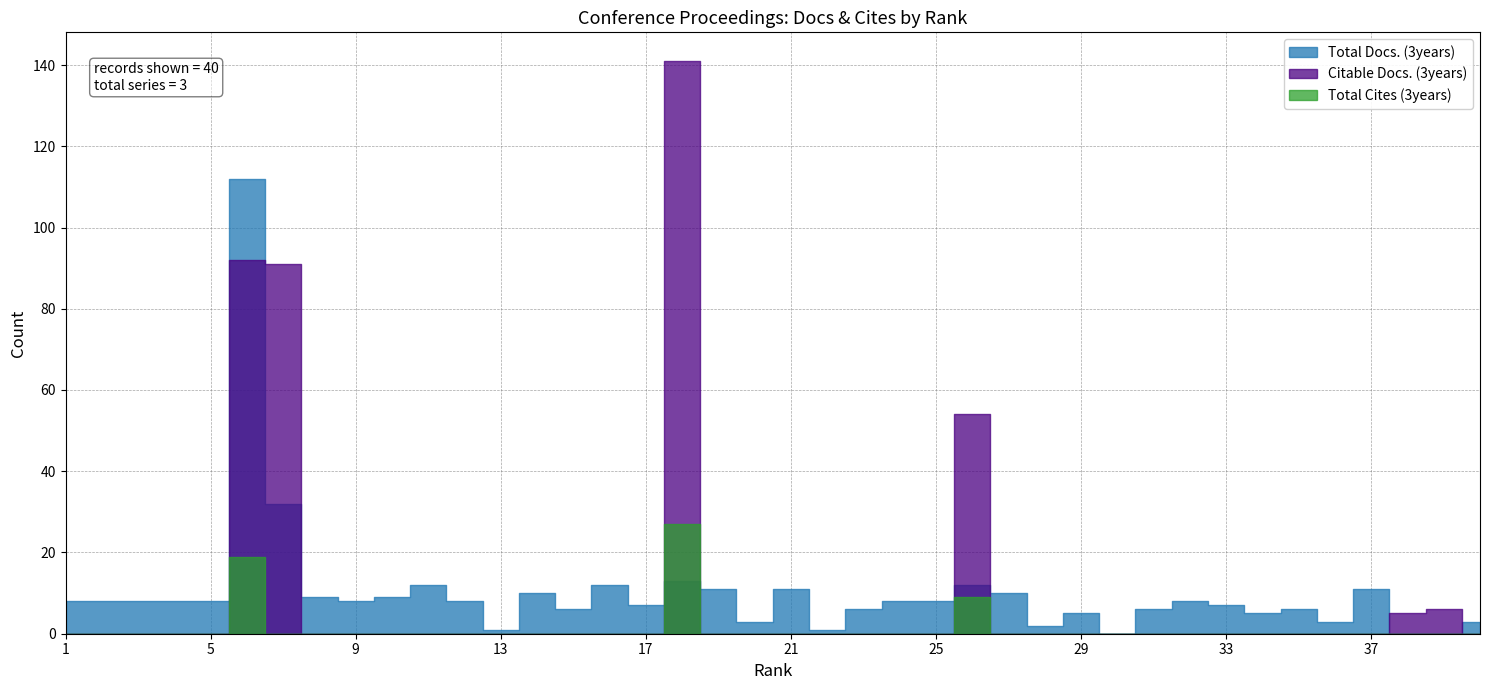

What is the greatest value displayed?

141